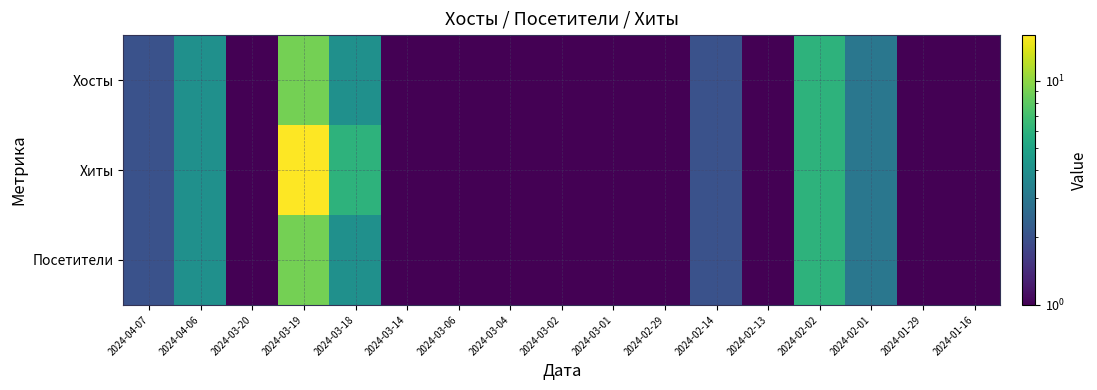

List the series in order of their peak value, highest first.

Хиты, Хосты, Посетители